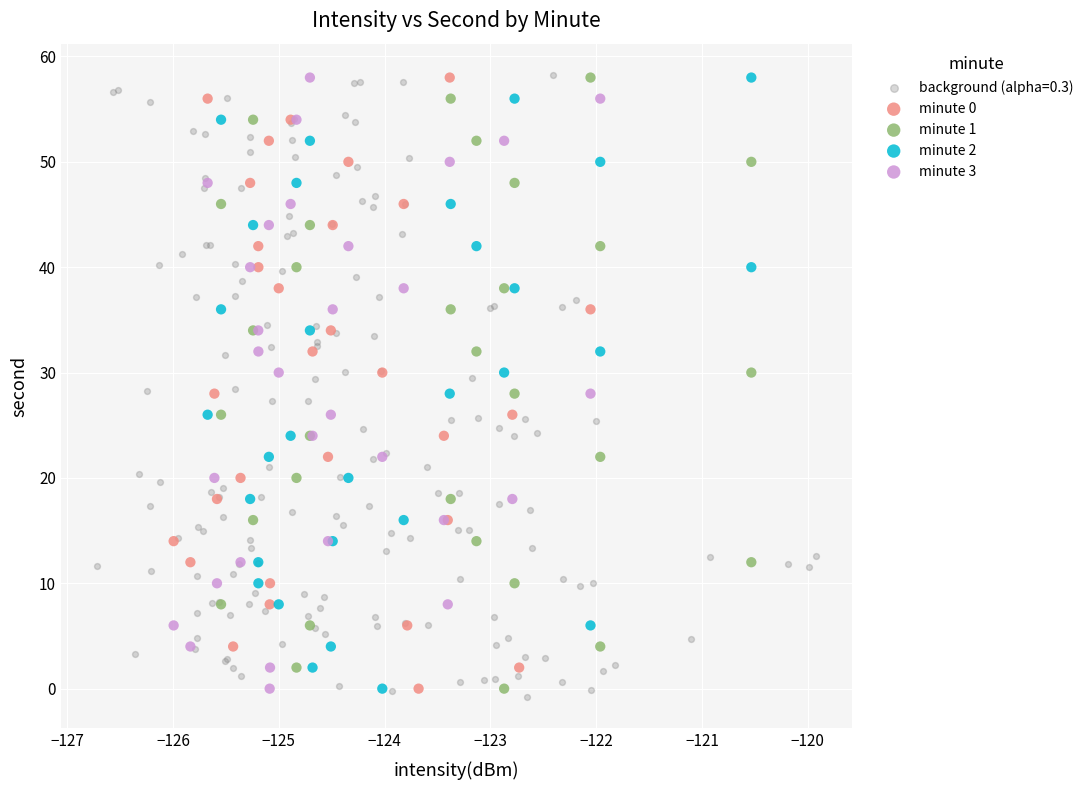

What are all the series names shown in the legend?

background (alpha=0.3), minute 0, minute 1, minute 2, minute 3